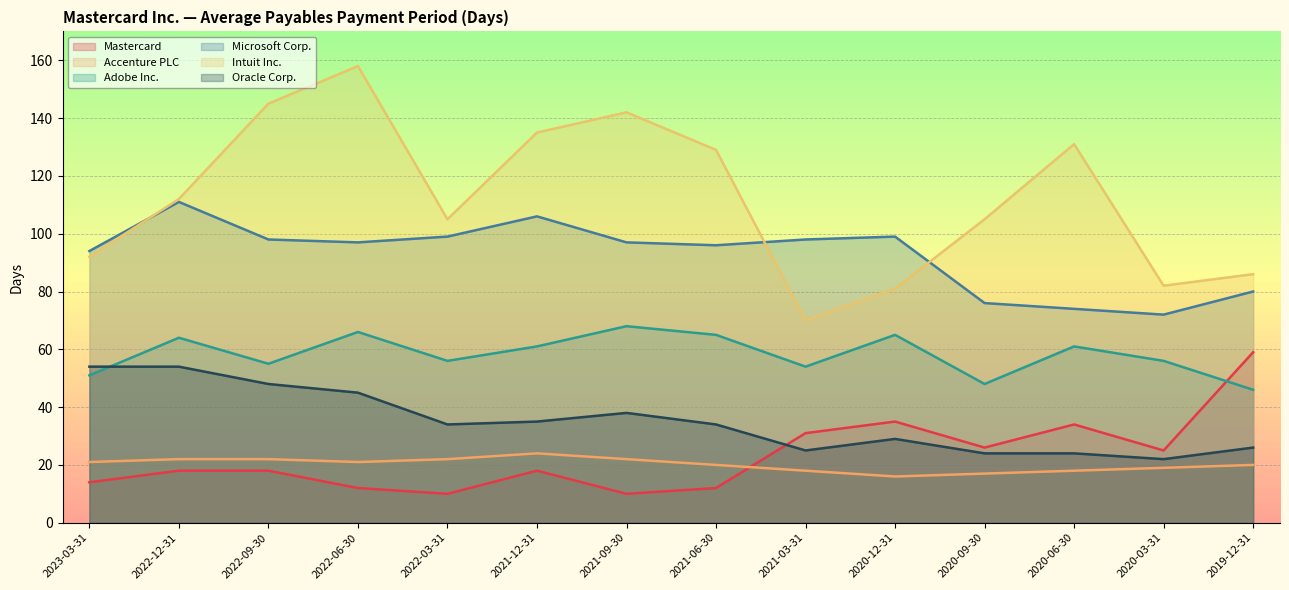

True or false: Mastercard and Microsoft Corp. cross at least once.

False